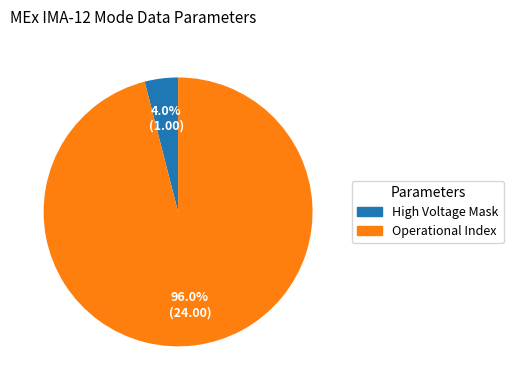

Rank the categories by value from lowest to highest.

High Voltage Mask, Operational Index